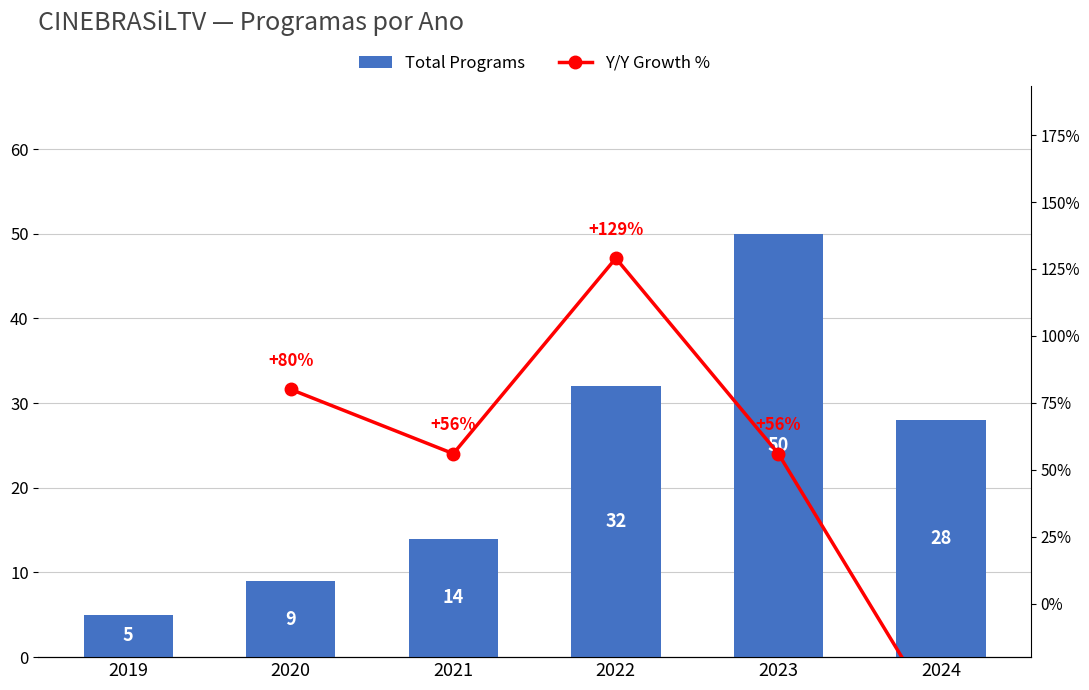

Which category has the highest value across all series?

2023